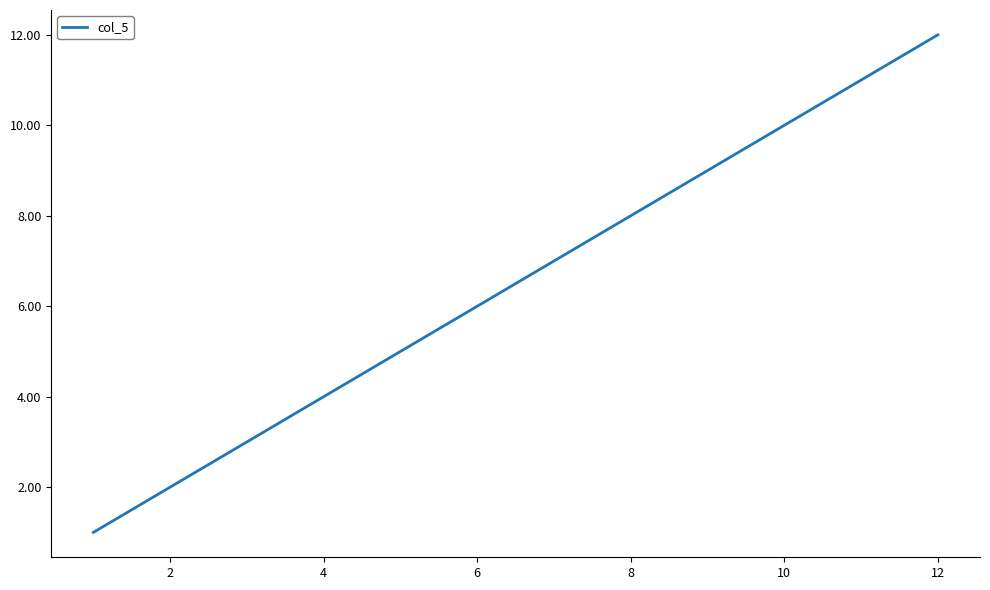

What is the maximum value shown in the chart?

12